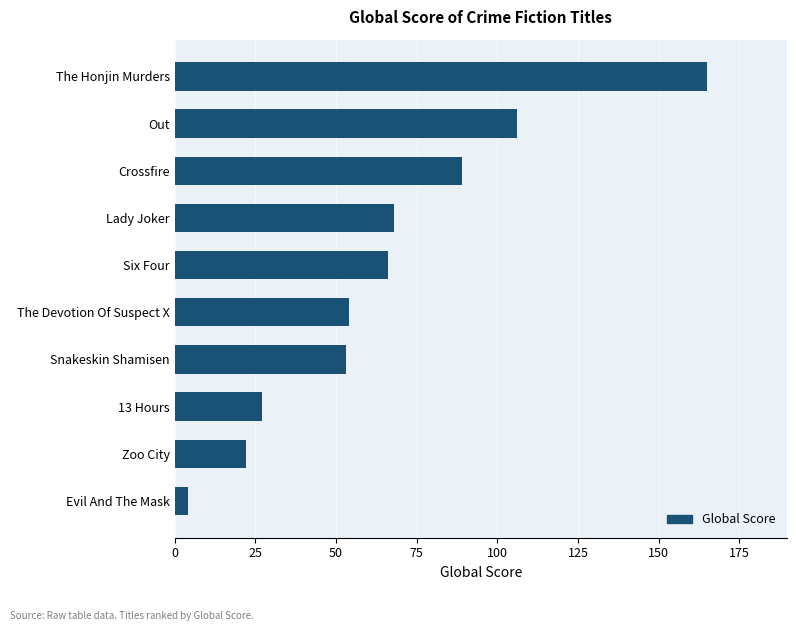

What is the sum of the values at Out and 13 Hours?

133